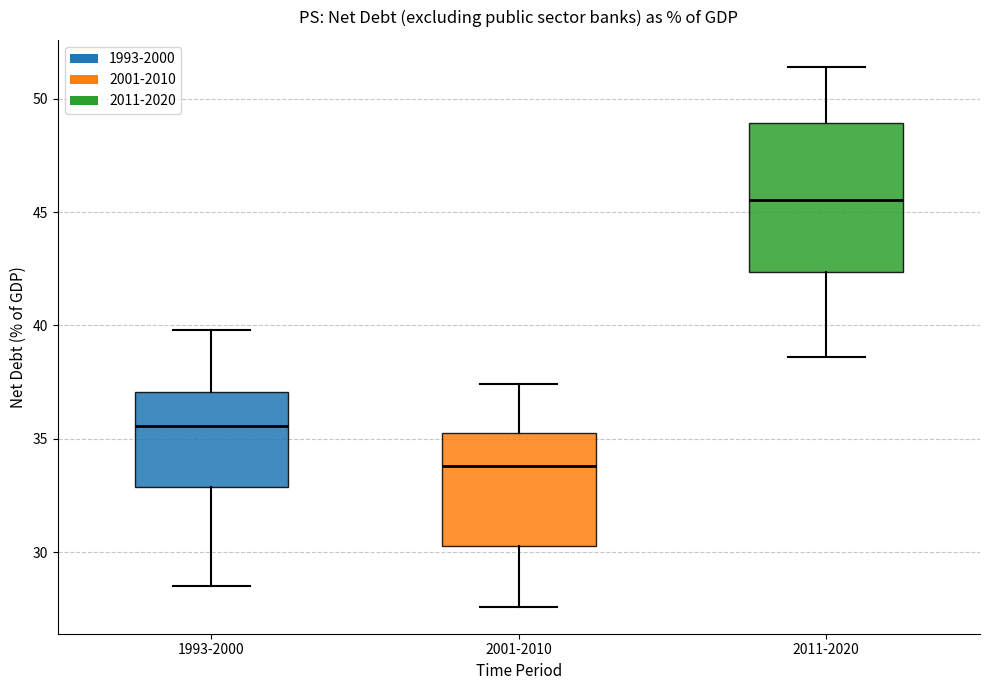

Reading left to right, read every box against the y-axis: the position of its median line, the range the box covers, and the ends of its whiskers. The values are not printed on the chart, so give them approximately, as read against the axis.

1993-2000: median 35.5, box 33.0 to 37.0, whiskers 28.5 to 40.0
2001-2010: median 34.0, box 30.5 to 35.5, whiskers 27.5 to 37.5
2011-2020: median 45.5, box 42.5 to 49.0, whiskers 38.5 to 51.5